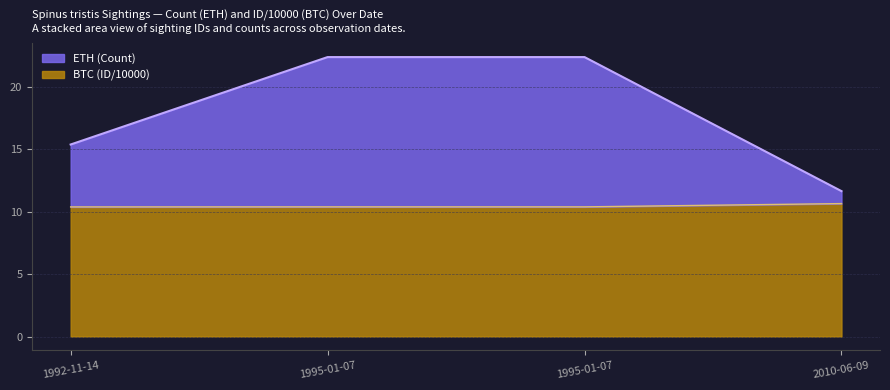

Which series has the largest range (max minus min)?

ETH